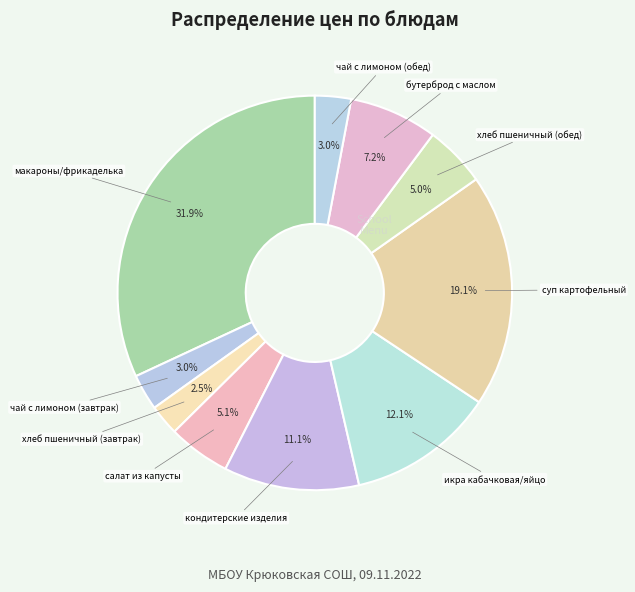

How many segments does this pie chart have?

10